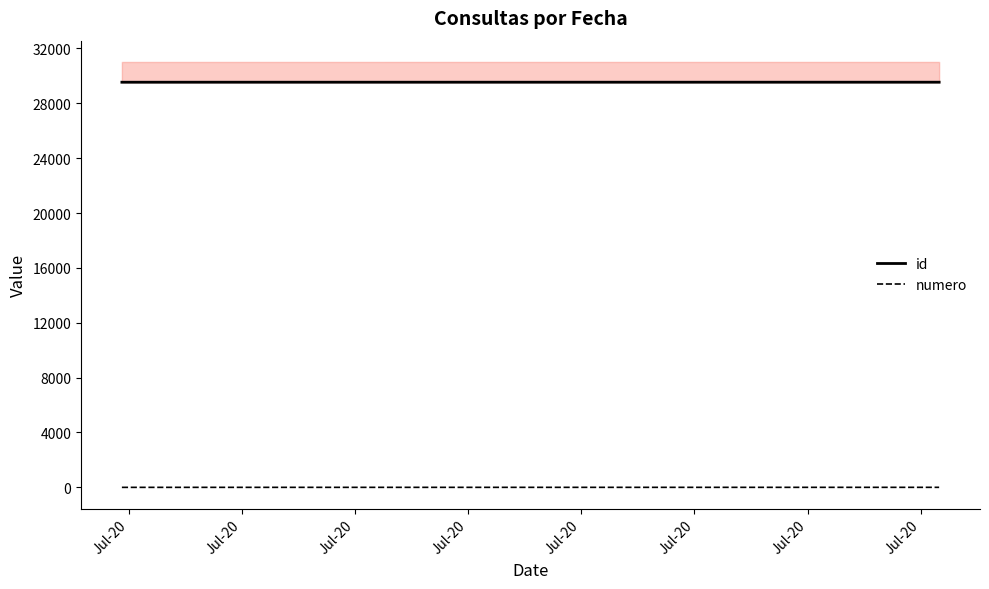

Is this an area chart (filled region under the line)?

No